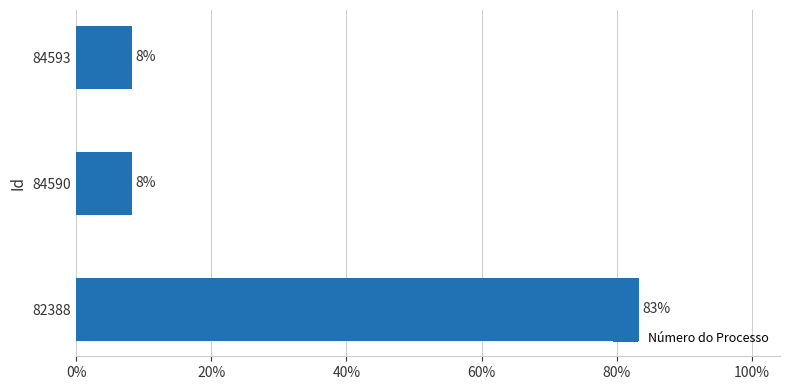

What is the difference between the maximum and minimum values?

75.0